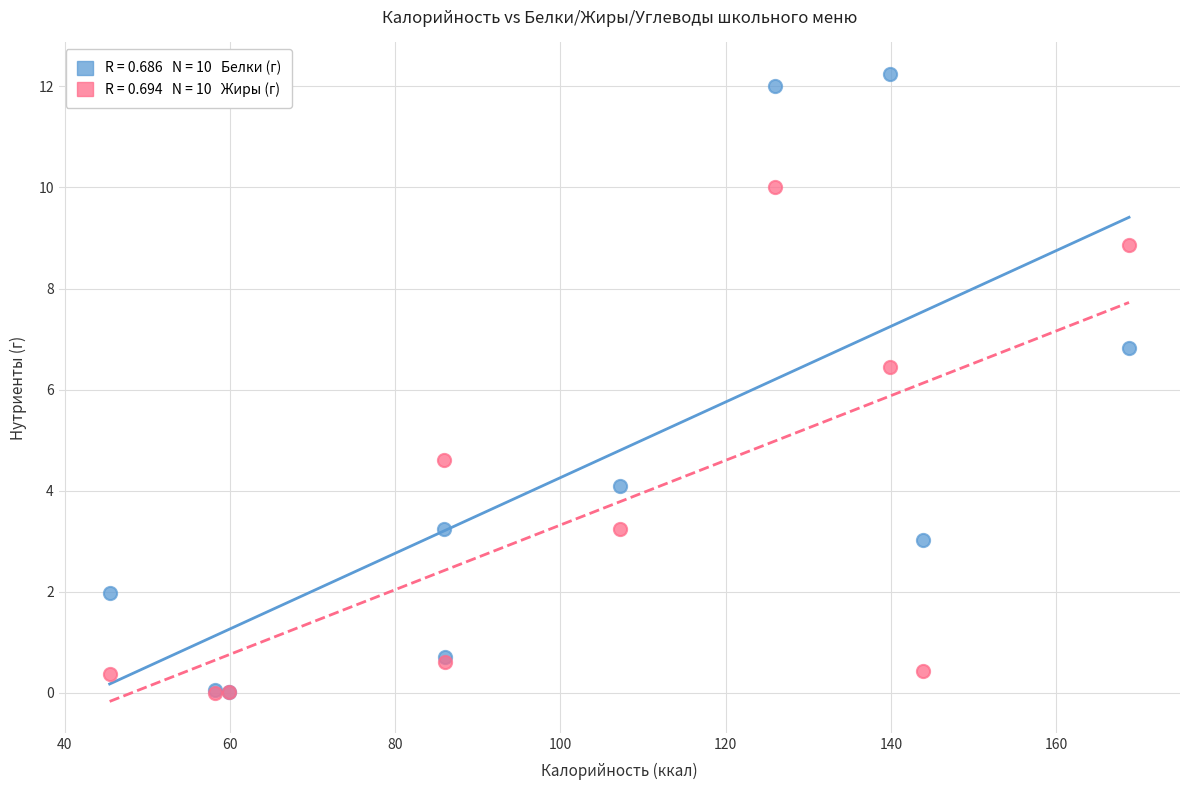

Across all series, what Y value is closest to 6?

6.4